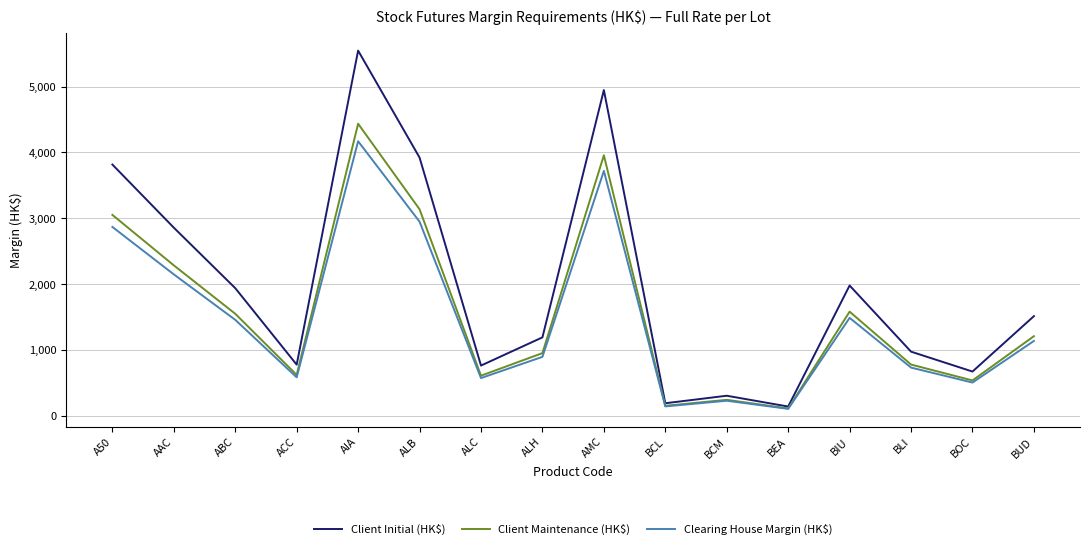

Between ABC and BUD, which series saw the biggest shift?

Client Initial (HK$)